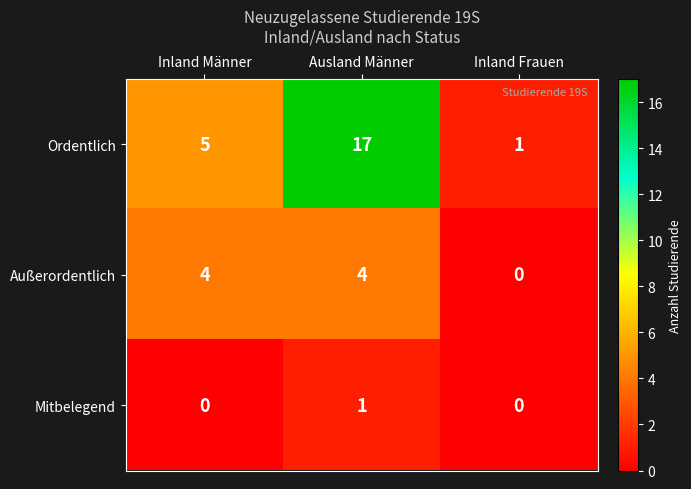

How many data points in Außerordentlich are less than 4?

1